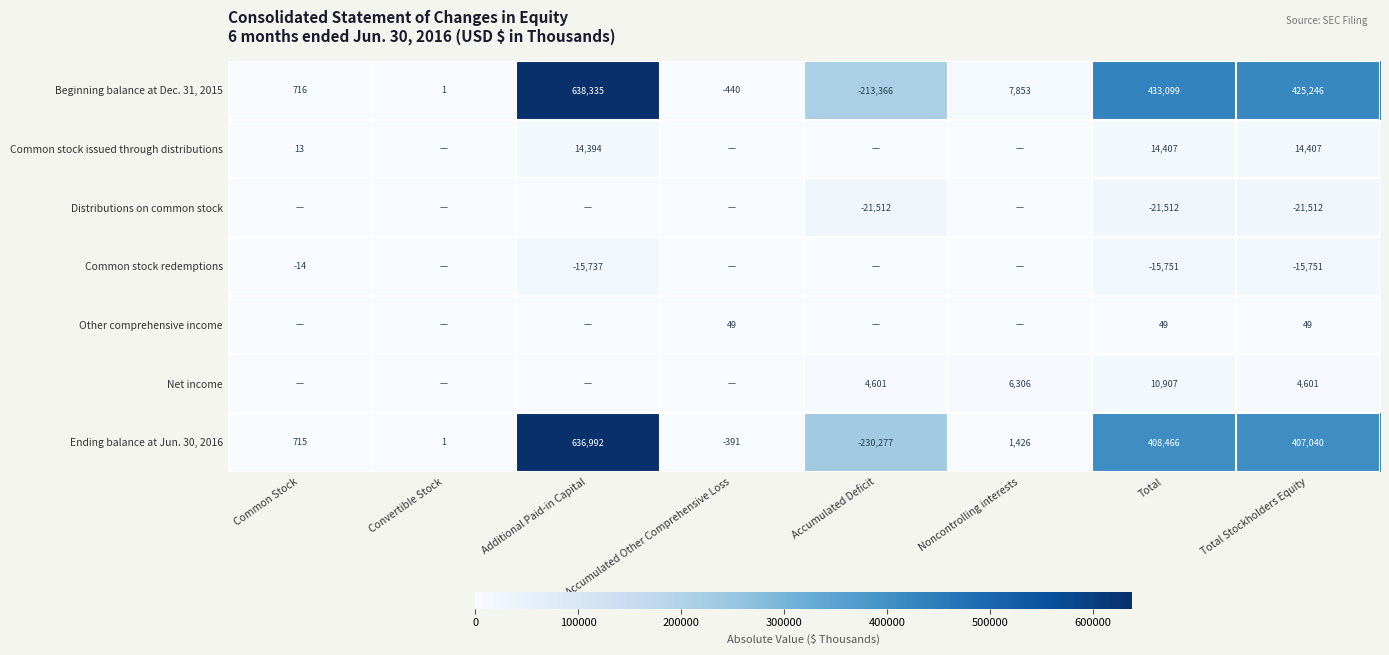

The Common stock issued through distributions series shows 21993 at Total Stockholders Equity. True or false?

False